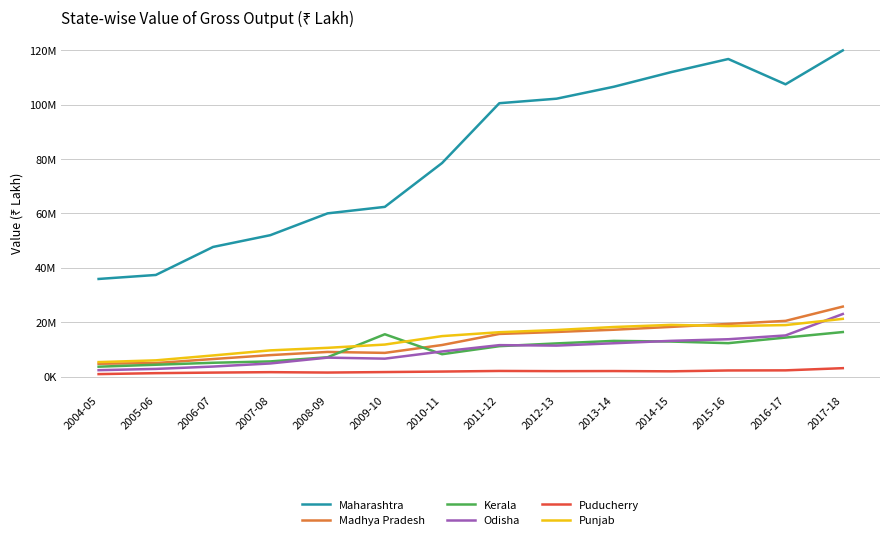

Where is the first local maximum for Odisha?

2008-09